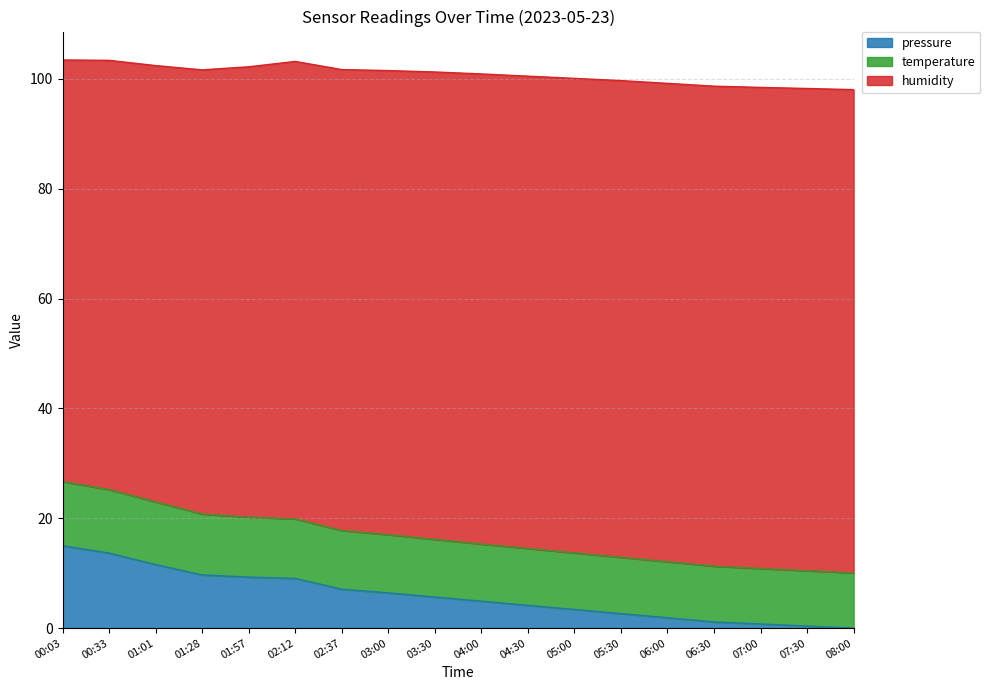

What is the highest value of the pressure series?

15.0